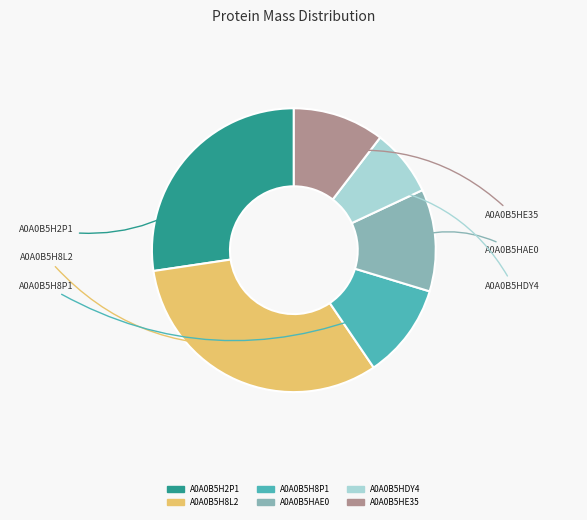

Which category has the smallest portion of the pie?

A0A0B5HDY4